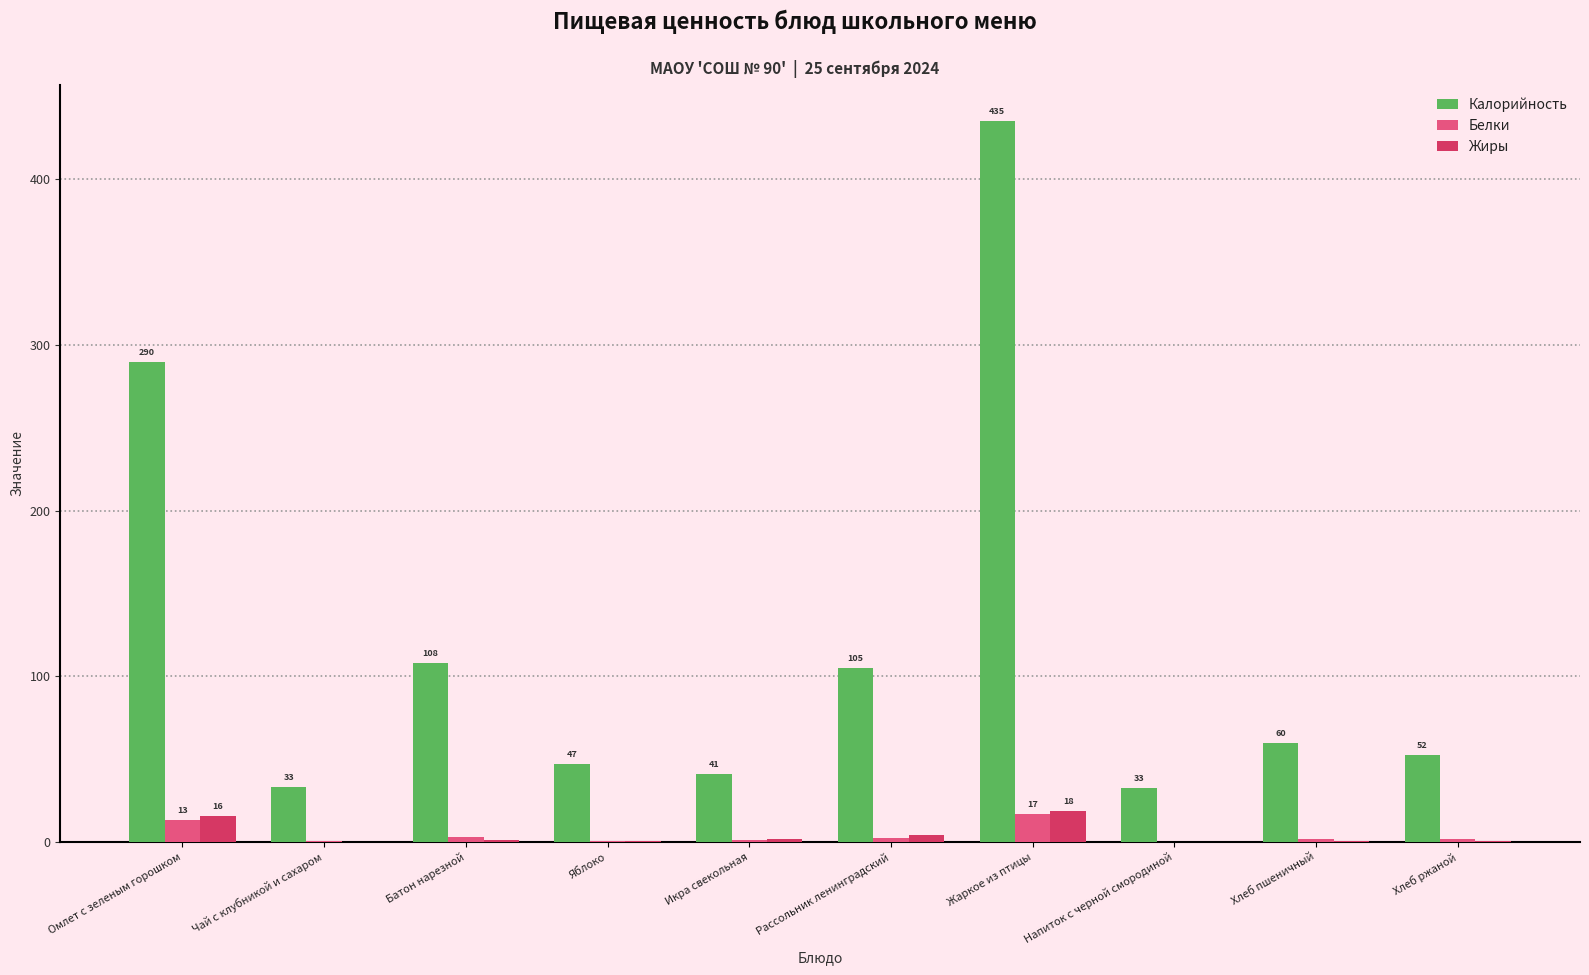

The value of Жиры at Рассольник ленинградский is 4.4. True or false?

True